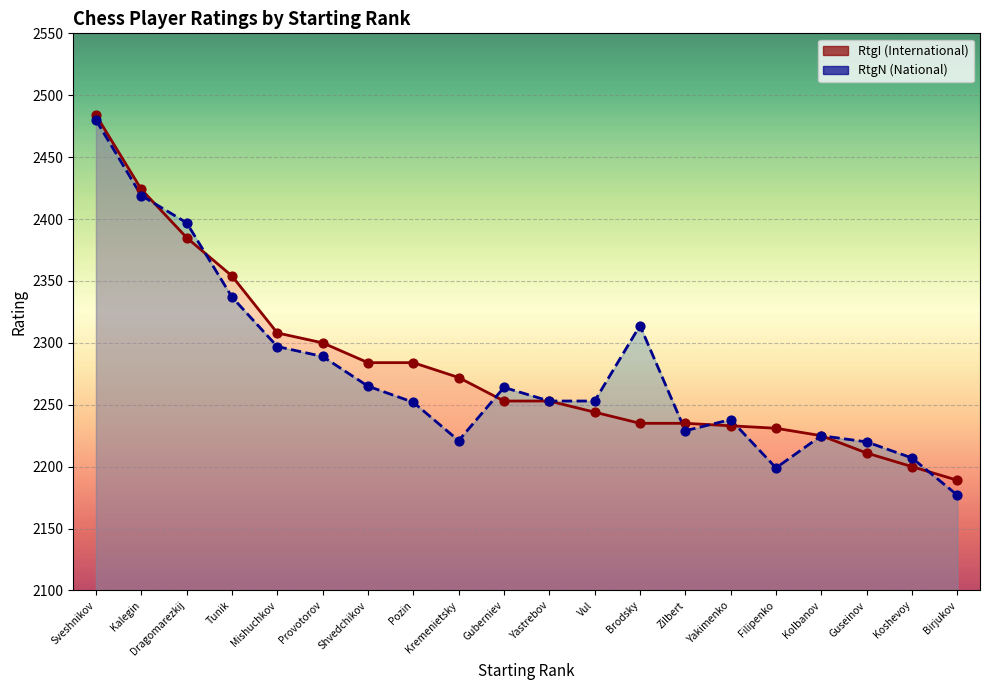

Which series has the largest total across all categories?

RtgI